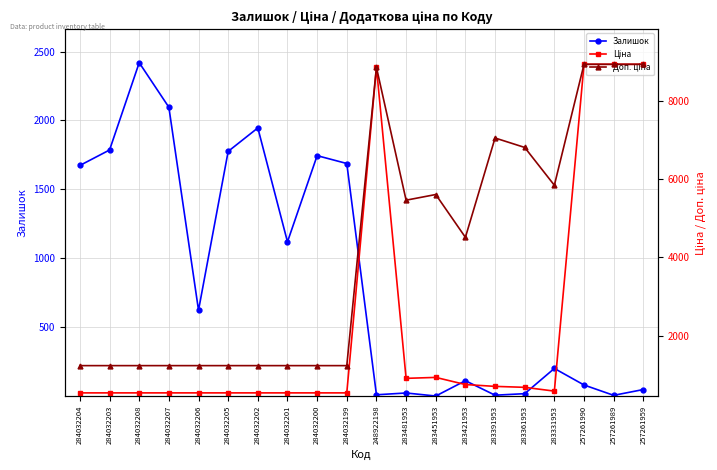

What is the average value of the Доп. ціна series?

4165.0